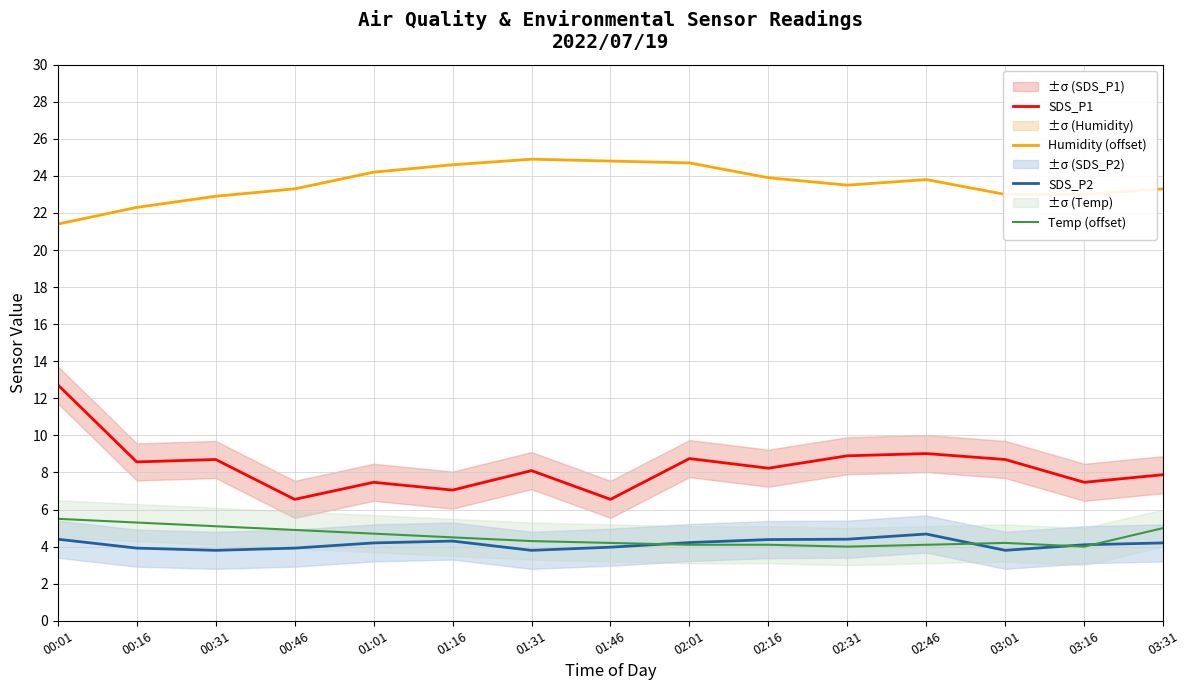

What is the maximum value for Humidity (offset)?

24.9